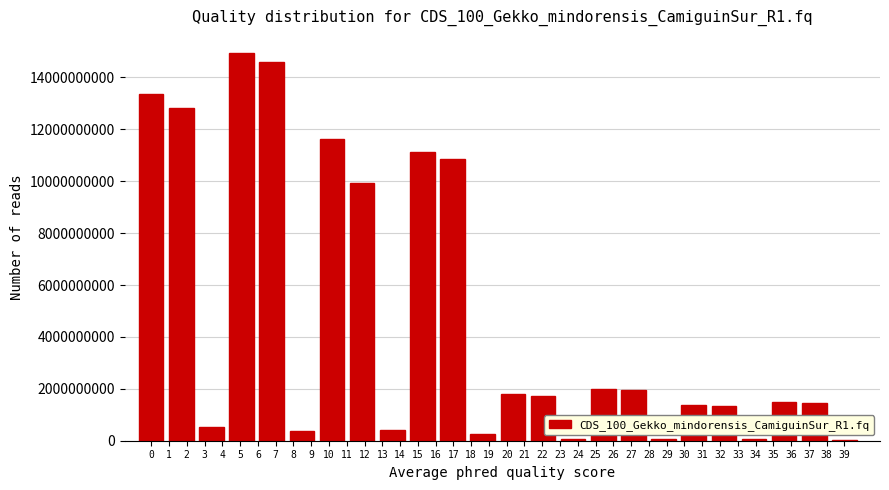

What is the change in value from 10 to 20?

-9861167179